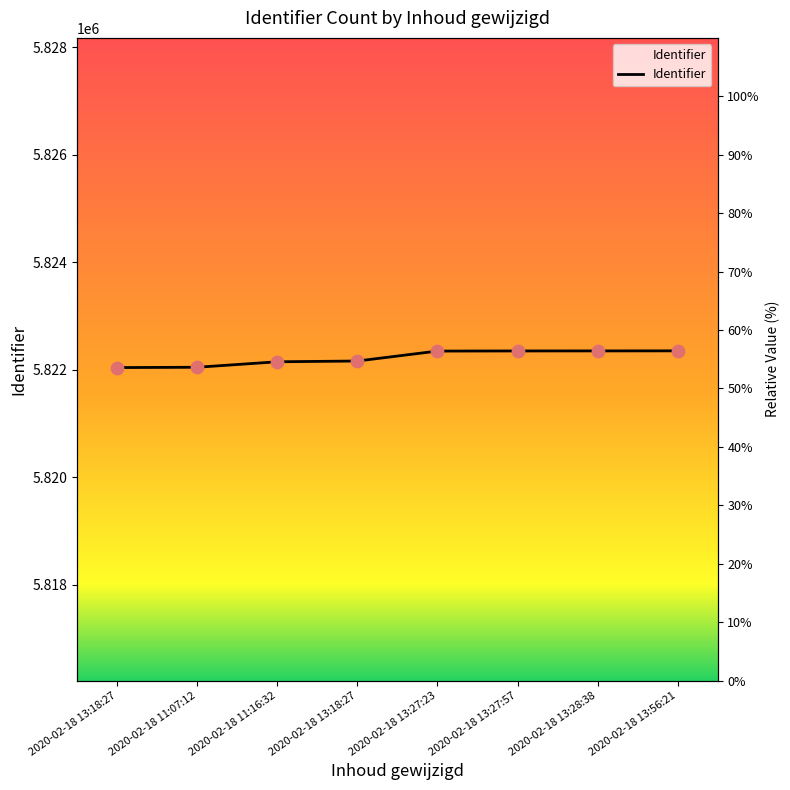

Which has a higher value, 2020-02-18 13:56:21 or 2020-02-18 11:16:32?

2020-02-18 13:56:21